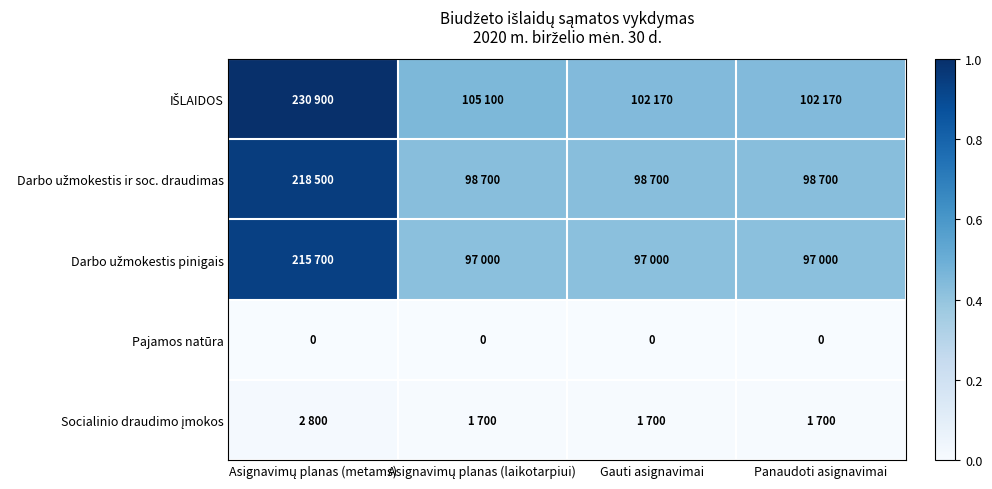

Which has a higher value, Panaudoti asignavimai or Gauti asignavimai?

Panaudoti asignavimai